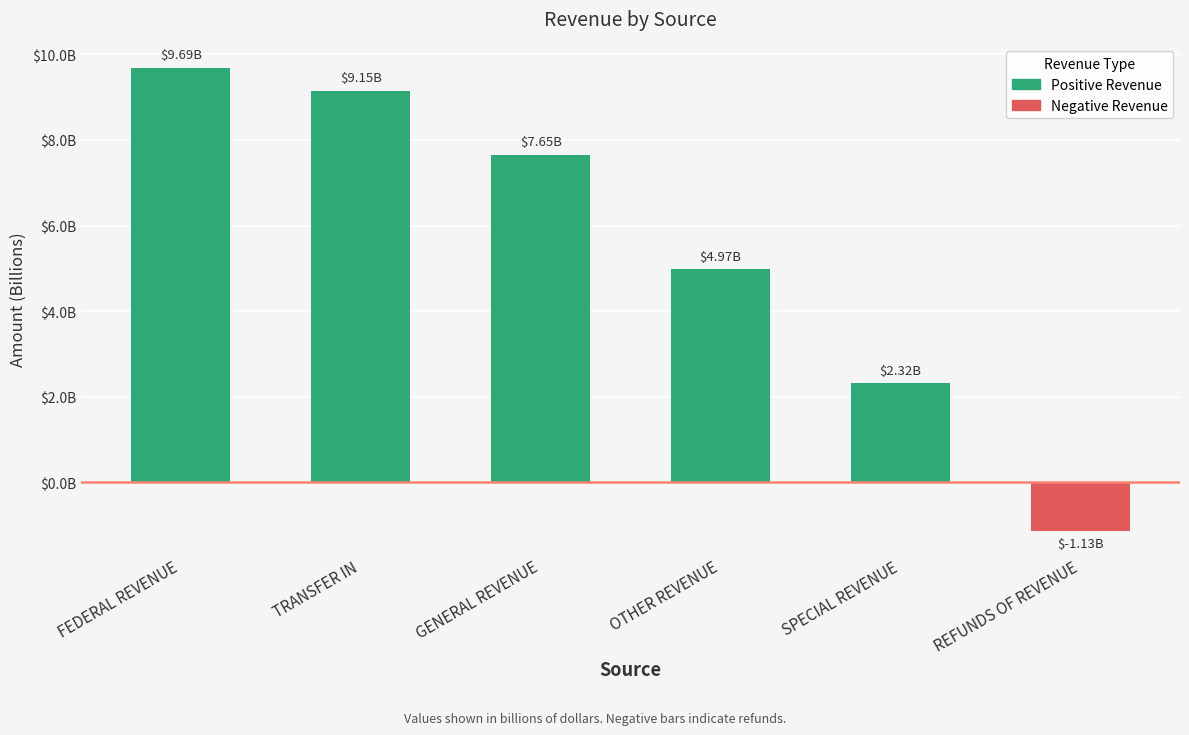

Approximately how many times larger is the value at GENERAL REVENUE compared to SPECIAL REVENUE?

3.3